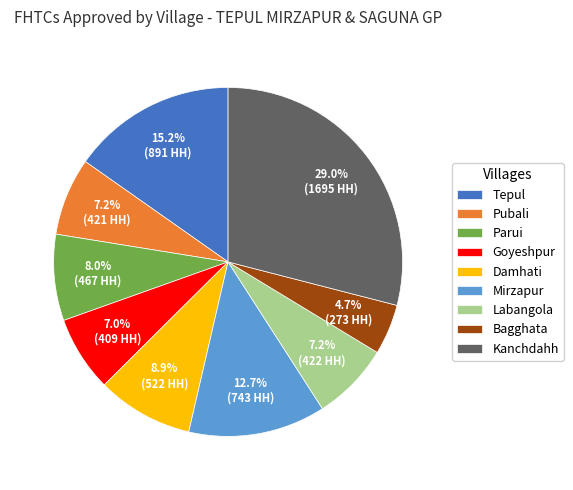

Is the sum of Labangola and Parui greater than half?

No